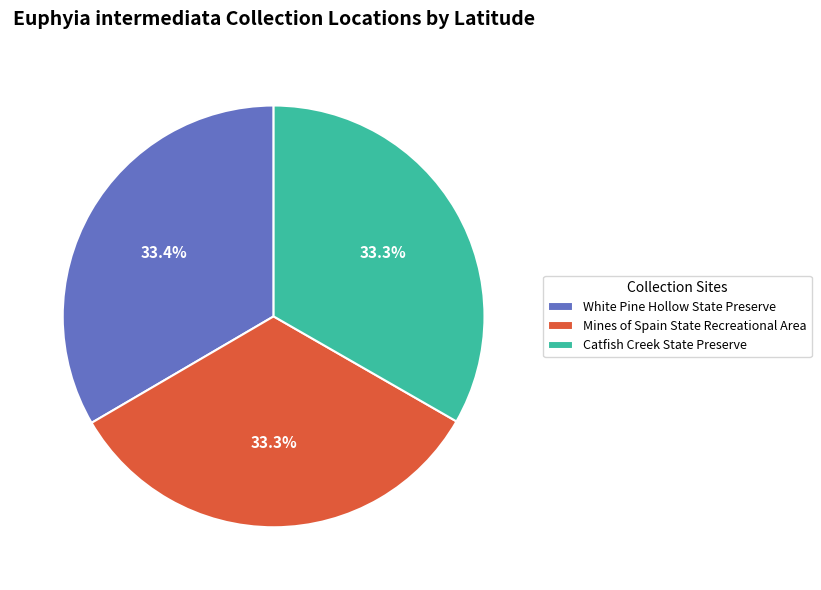

Is Mines of Spain State Recreational Area the majority of the pie?

No